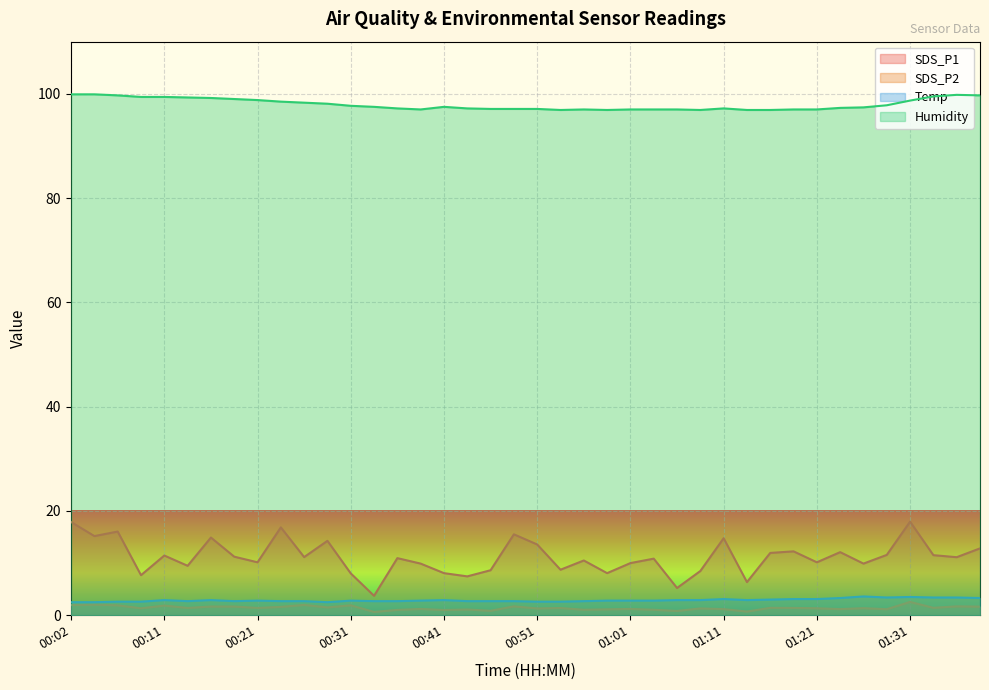

Read the Humidity value at 01:13.

96.9